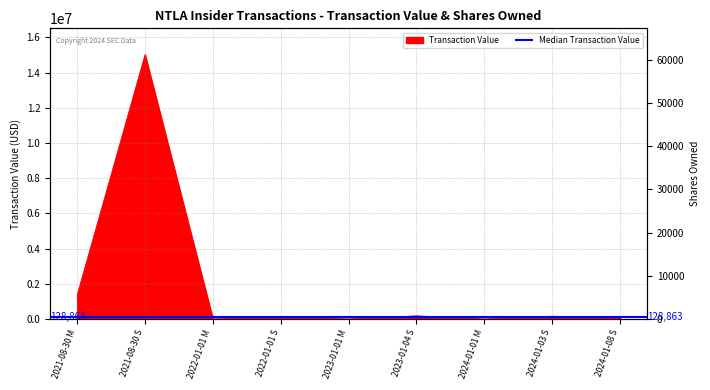

Reading left to right, list all the values displayed in this chart.

Transaction Value: 1359300	15018054	0	128863	0	182982	0	162973	65682
Shares Owned Following Transaction: 2391	2391	18631	18631	22467	17629	51734	46202	43927